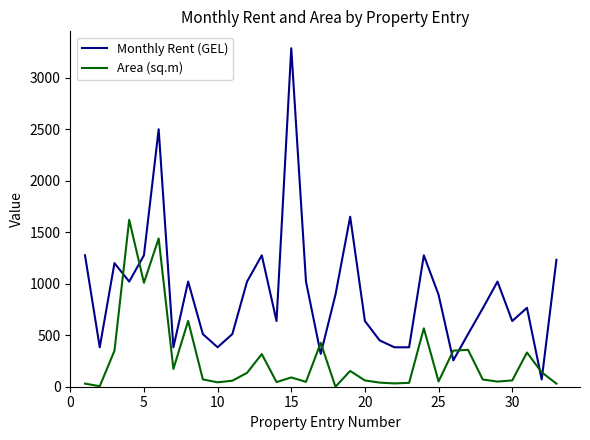

True or false: Area (sq.m) and Monthly Rent (GEL) cross at least once.

True